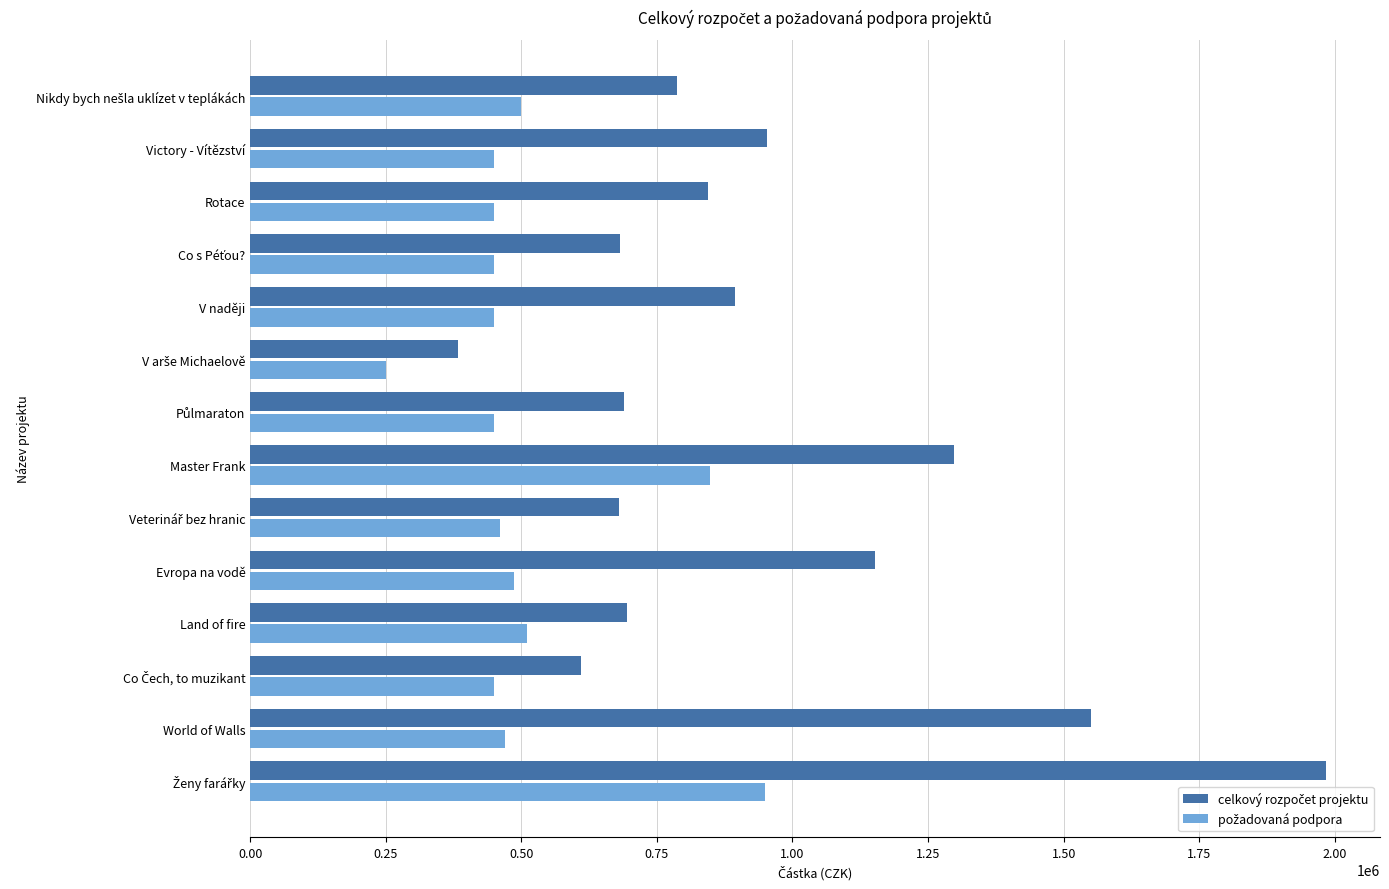

Which series has the largest range (max minus min)?

celkový rozpočet projektu